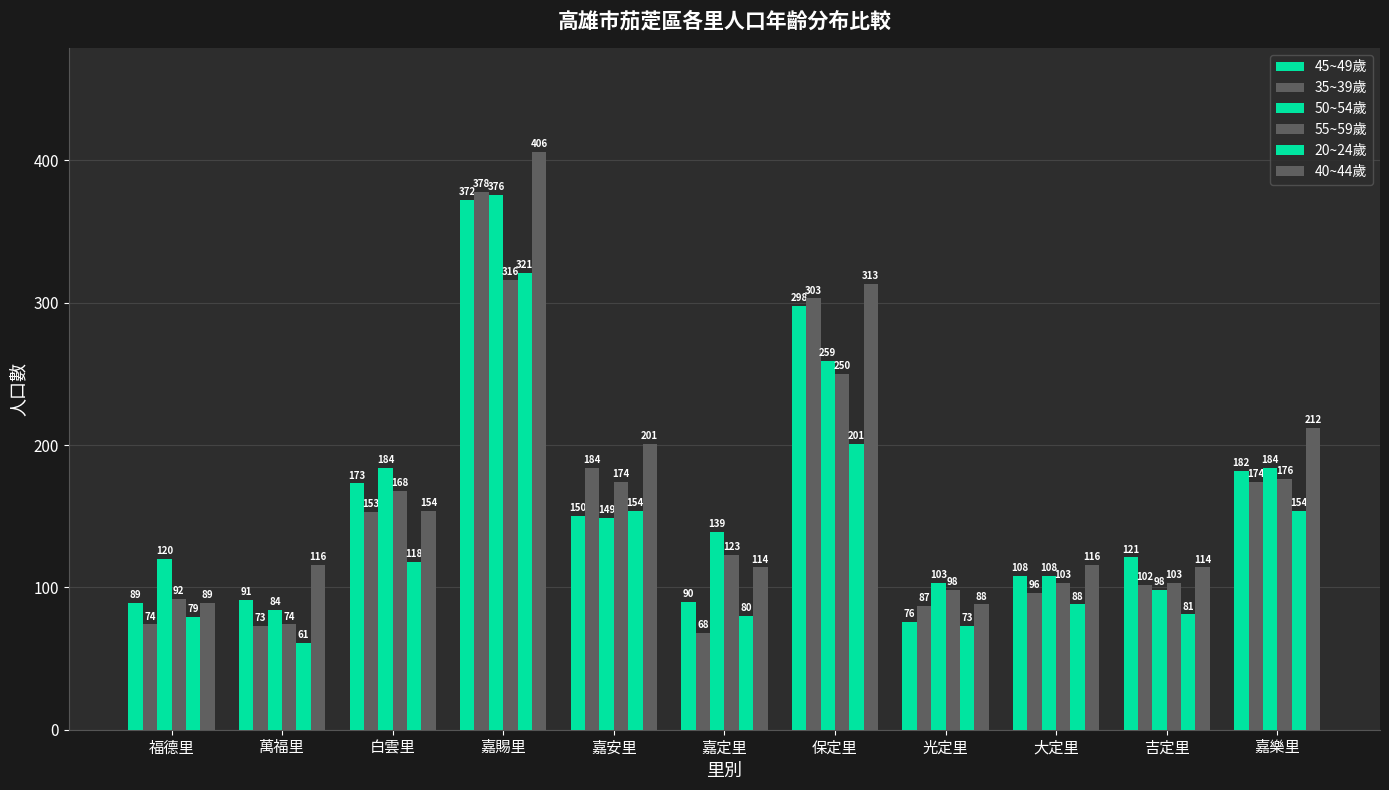

Reading right to left, transcribe all the data shown in this chart.

45~49歲: 嘉樂里=182	吉定里=121	大定里=108	光定里=76	保定里=298	嘉定里=90	嘉安里=150	嘉賜里=372	白雲里=173	萬福里=91	福德里=89
35~39歲: 嘉樂里=174	吉定里=102	大定里=96	光定里=87	保定里=303	嘉定里=68	嘉安里=184	嘉賜里=378	白雲里=153	萬福里=73	福德里=74
50~54歲: 嘉樂里=184	吉定里=98	大定里=108	光定里=103	保定里=259	嘉定里=139	嘉安里=149	嘉賜里=376	白雲里=184	萬福里=84	福德里=120
55~59歲: 嘉樂里=176	吉定里=103	大定里=103	光定里=98	保定里=250	嘉定里=123	嘉安里=174	嘉賜里=316	白雲里=168	萬福里=74	福德里=92
20~24歲: 嘉樂里=154	吉定里=81	大定里=88	光定里=73	保定里=201	嘉定里=80	嘉安里=154	嘉賜里=321	白雲里=118	萬福里=61	福德里=79
40~44歲: 嘉樂里=212	吉定里=114	大定里=116	光定里=88	保定里=313	嘉定里=114	嘉安里=201	嘉賜里=406	白雲里=154	萬福里=116	福德里=89